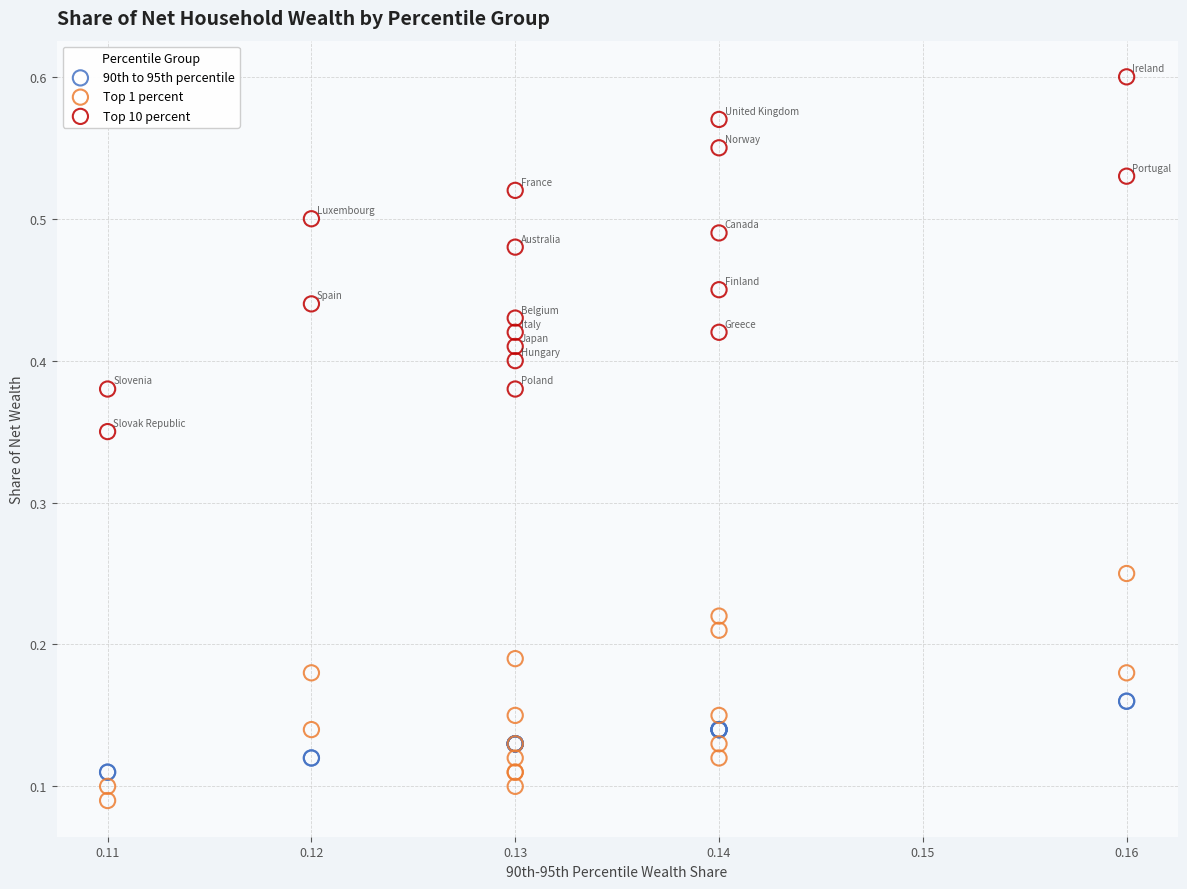

What are all the series names shown in the legend?

90th to 95th percentile, Top 1 percent, Top 10 percent